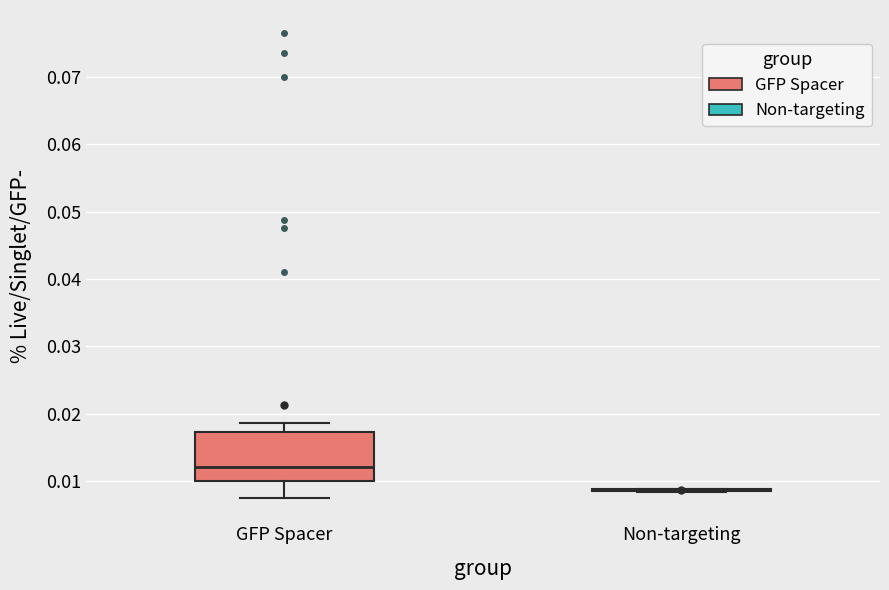

Comparing the boxes themselves (not the whiskers), which one is the tallest?

GFP Spacer